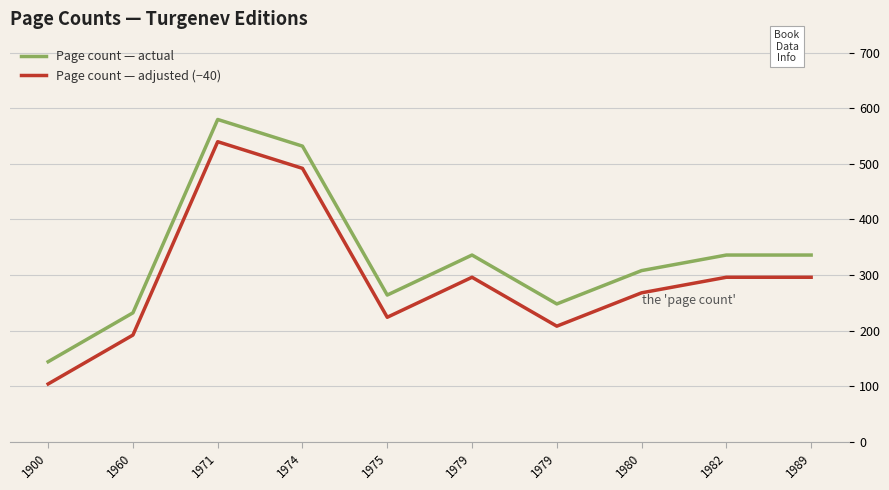

What is the sum of all Page count — actual values?

3316